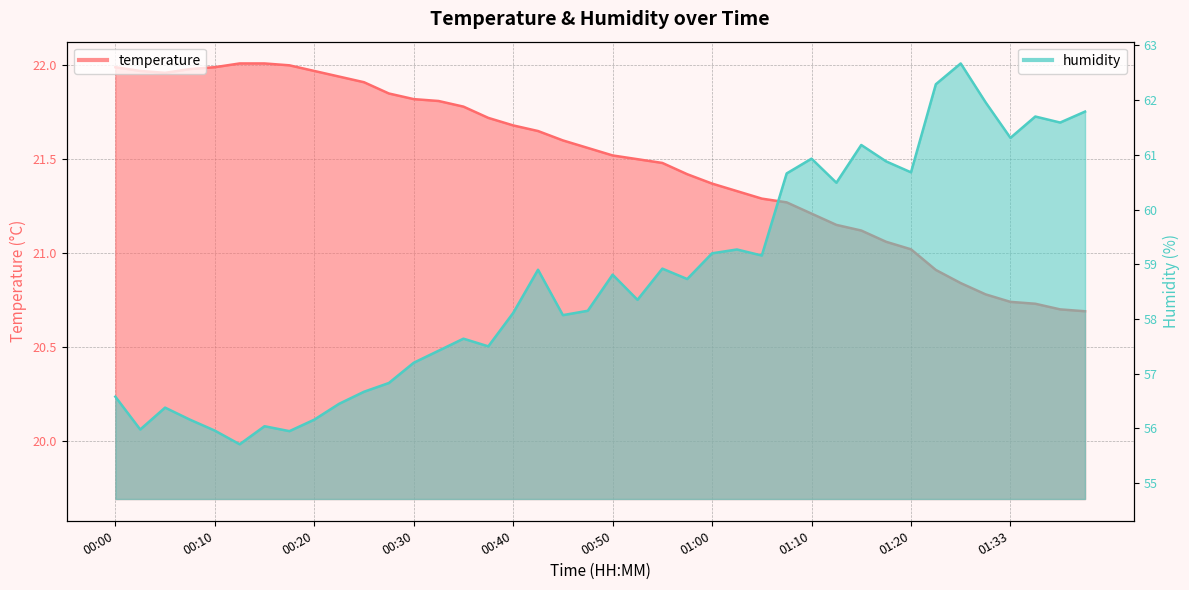

What is the value of the temperature point at the 7th from the left?

22.0